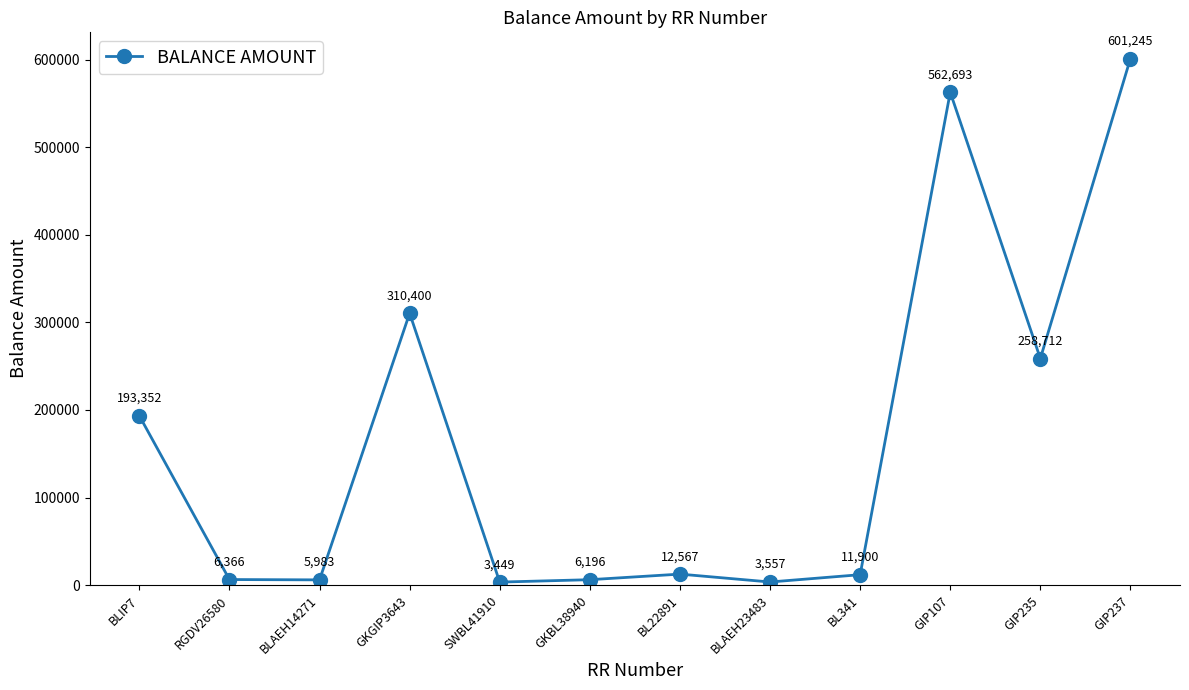

Is this an area chart (filled region under the line)?

No